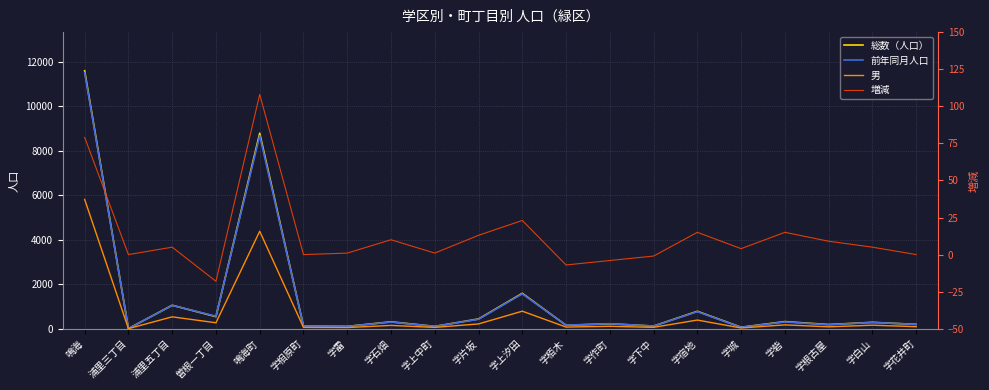

At which category does 前年同月人口 reach its first local peak?

浦里五丁目